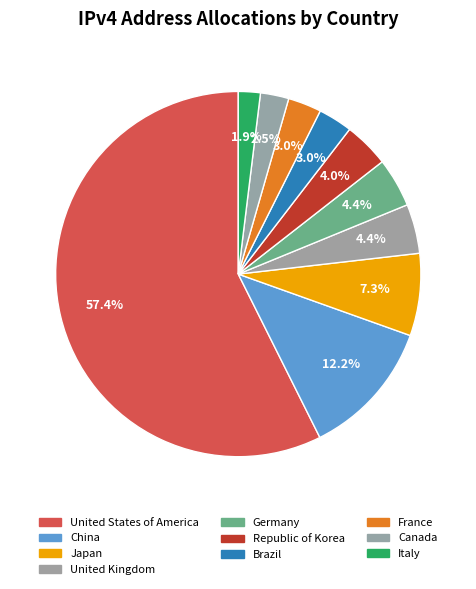

Which slice represents more than half of the pie?

United States of America